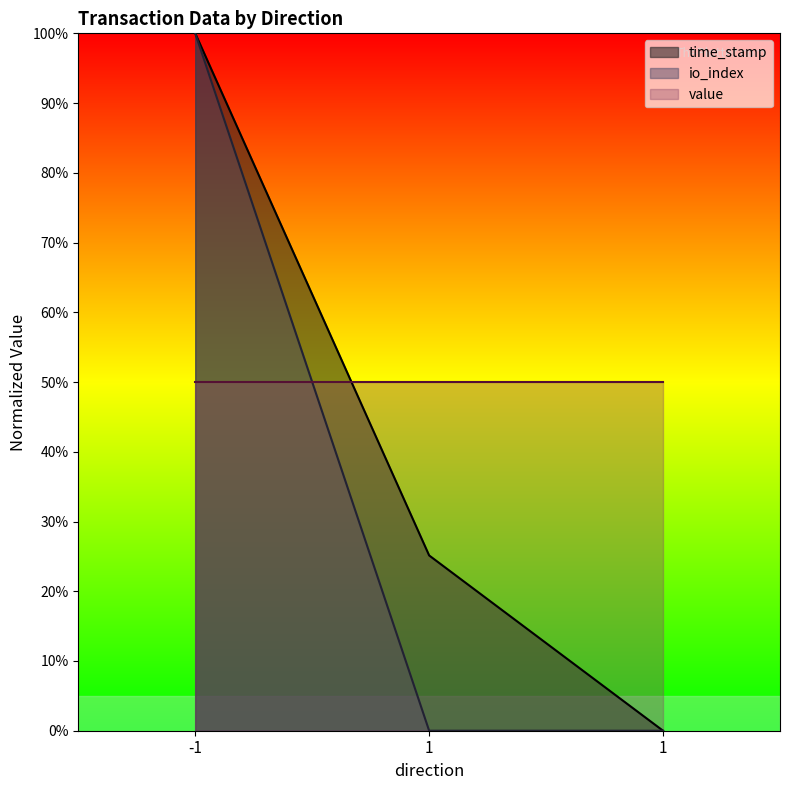

Which series has the largest total across all categories?

value